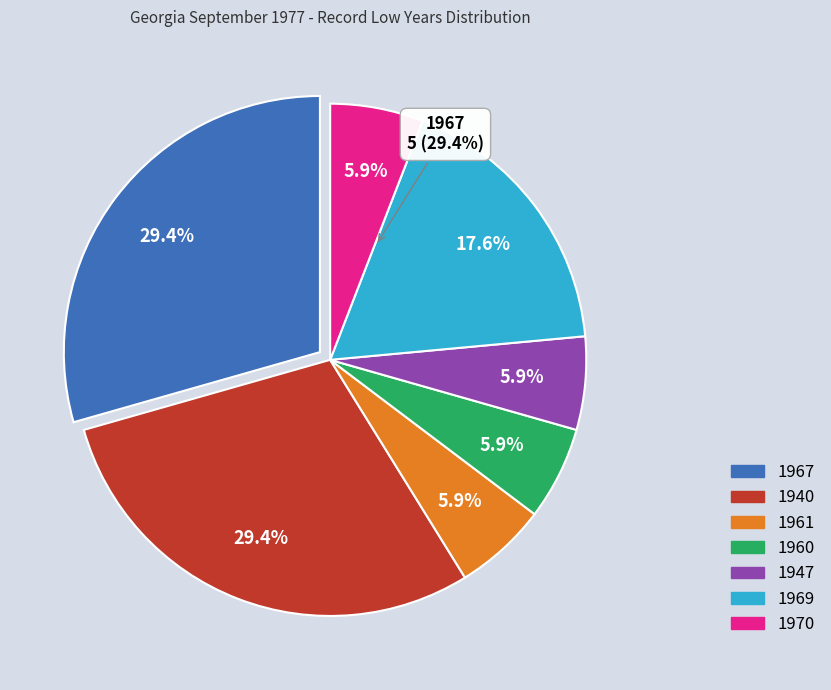

Rank the categories by value from highest to lowest.

1967, 1940, 1969, 1961, 1960, 1947, 1970